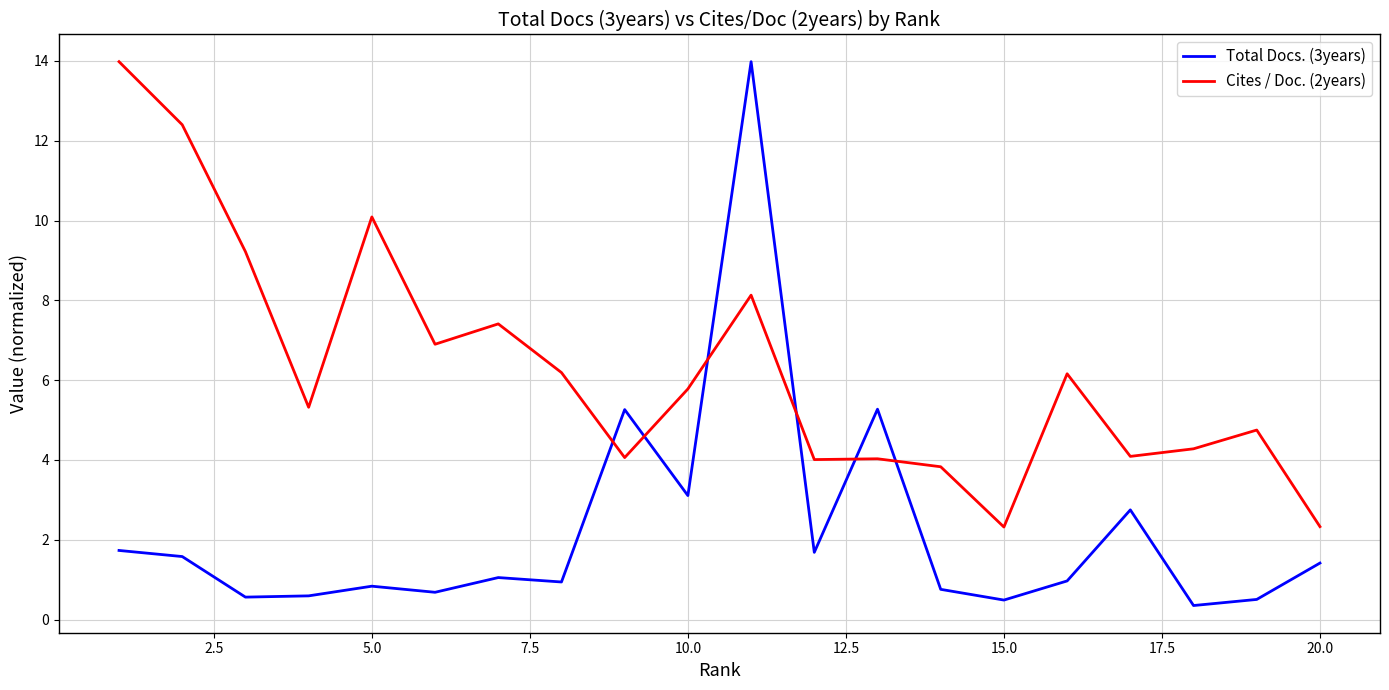

After their last crossing, which series has the higher values: Cites / Doc. (2years) or Total Docs. (3years)?

Cites / Doc. (2years)